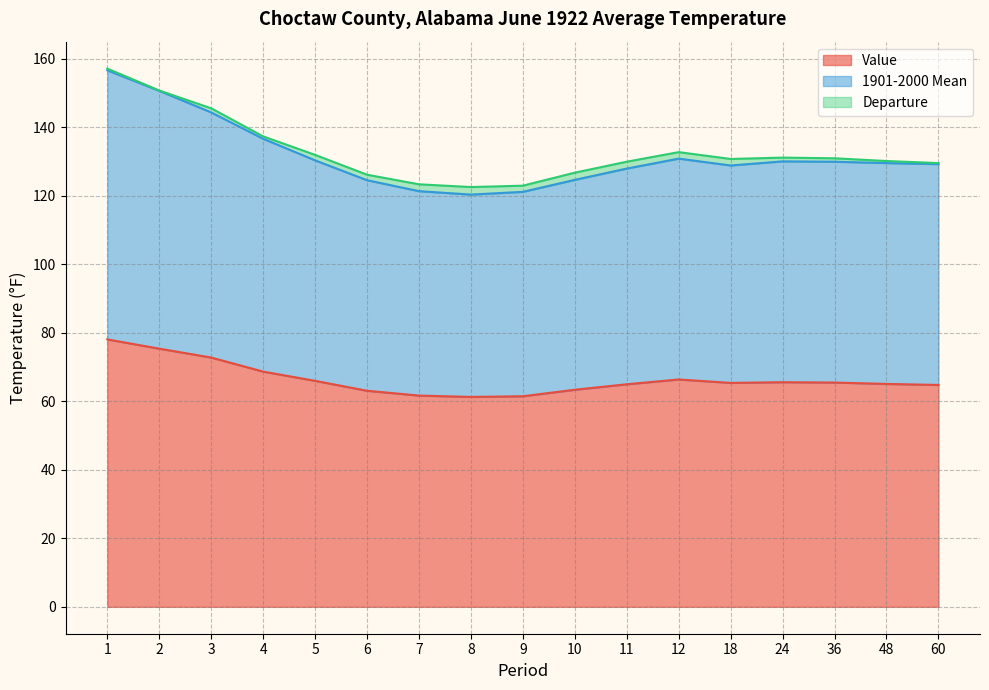

How many categories are shown in the chart?

17